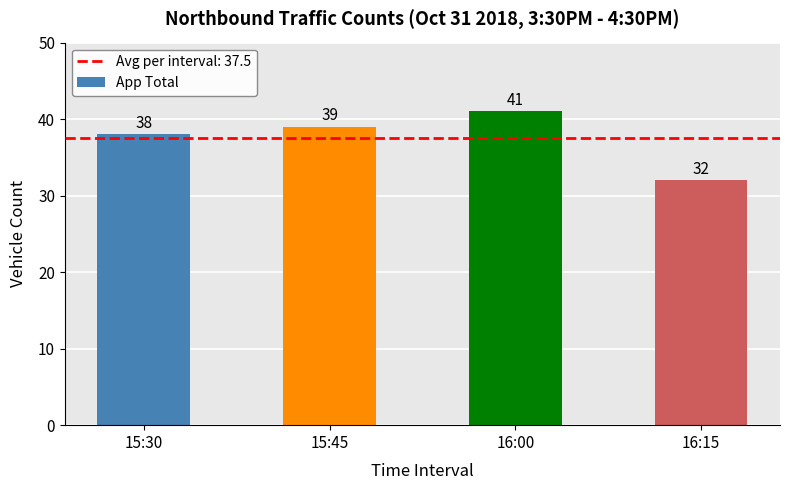

Reading right to left, extract all data points from this chart.

16:15=32	16:00=41	15:45=39	15:30=38